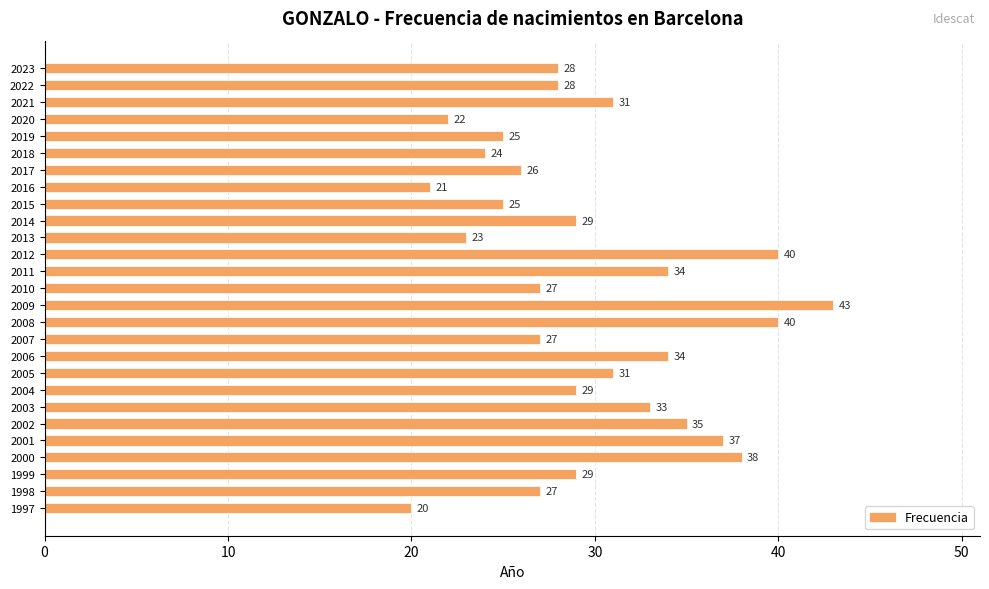

Are the bars horizontal?

Yes